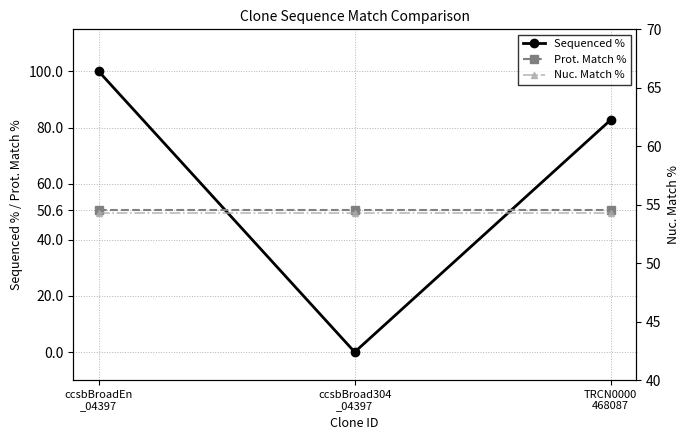

Reading left to right, transcribe all the data shown in this chart.

Sequenced %: 100.0	0.0	82.7
Prot. Match %: 50.6	50.6	50.6
Nuc. Match %: 54.3	54.3	54.3